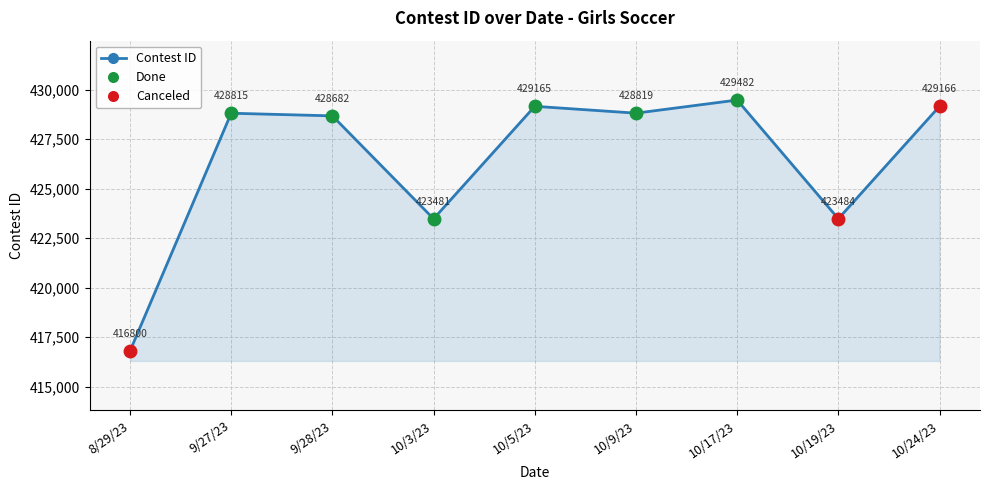

What is the smallest value displayed?

416800